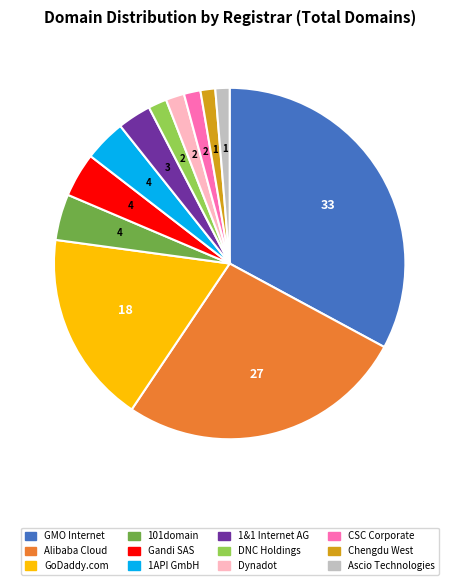

Combined, do Dynadot and GMO Internet account for over 50%?

No